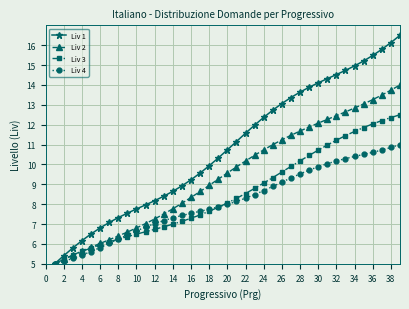

Rank the series by their maximum value, from lowest to highest.

Liv 4, Liv 3, Liv 2, Liv 1